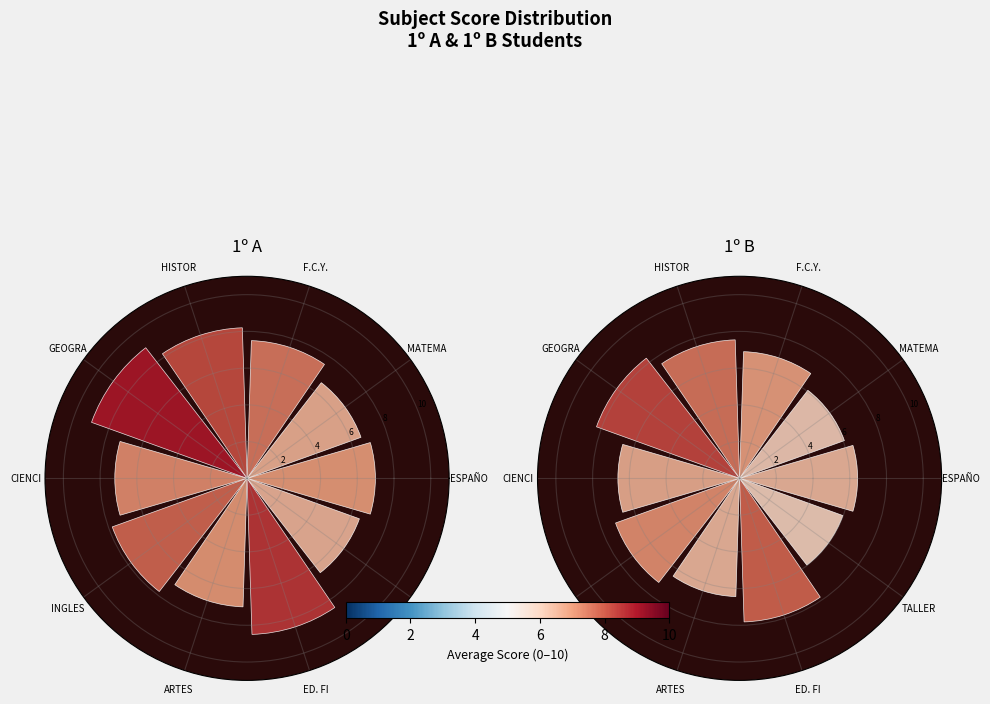

What is the largest slice in the pie chart?

GEOGRA